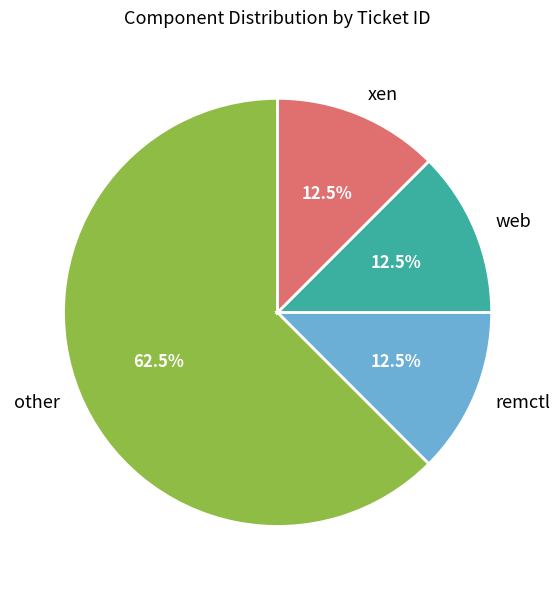

Which slice is the largest?

other